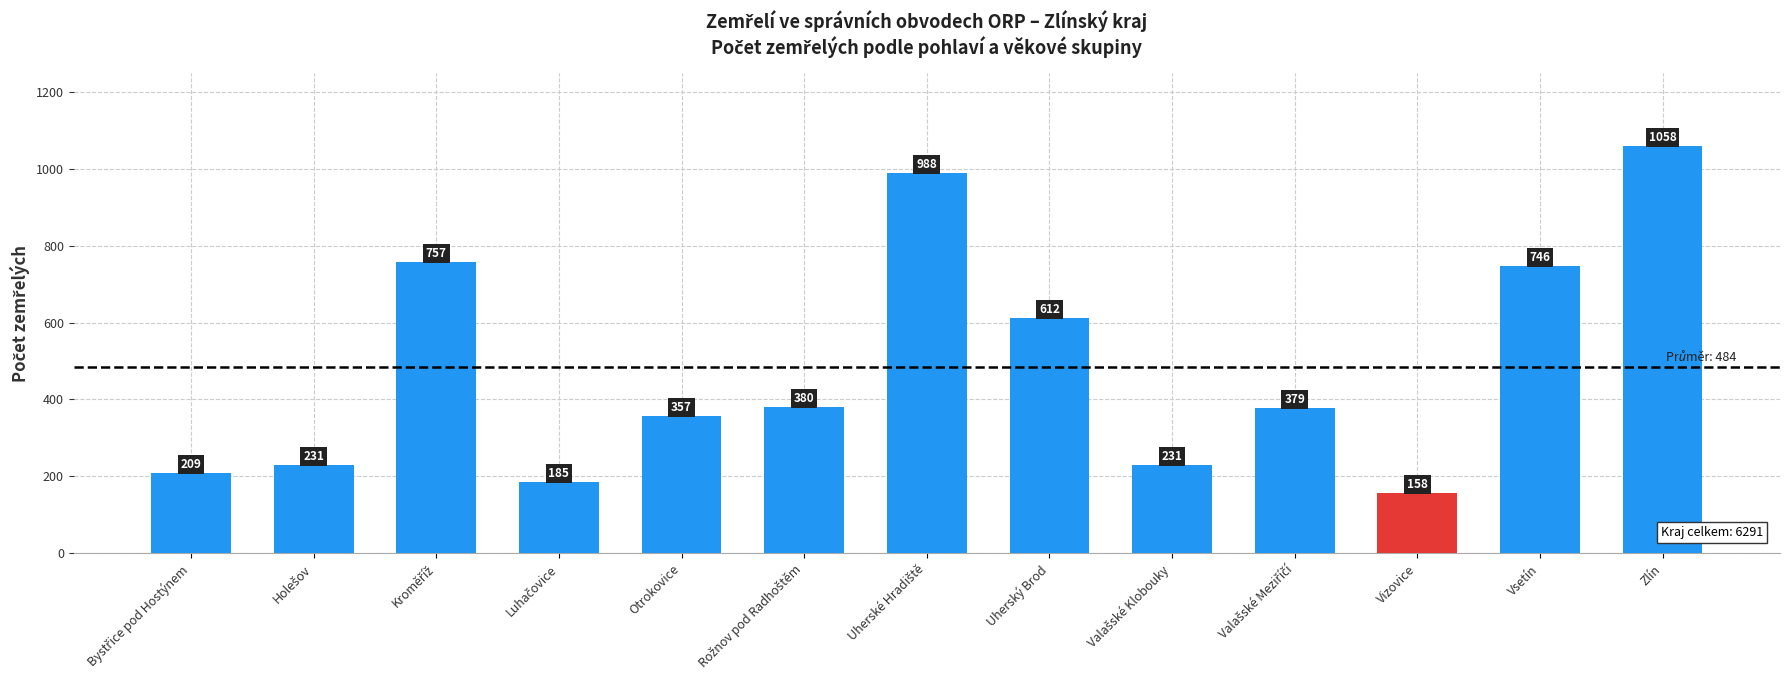

Count the number of data series in this chart.

1